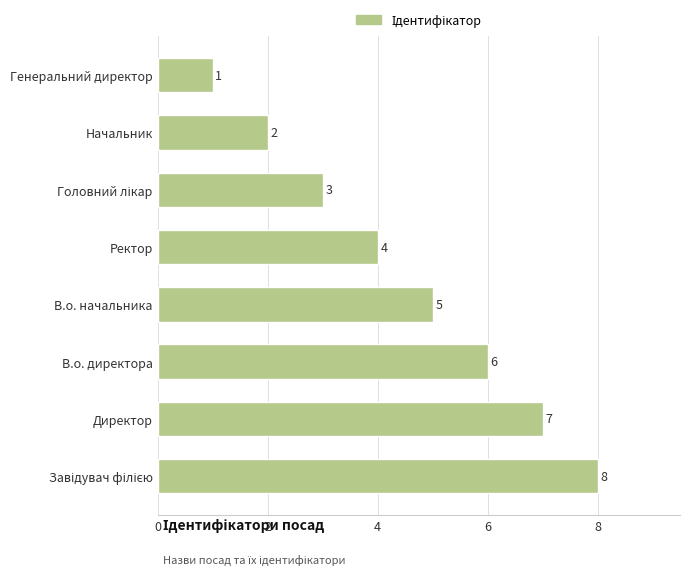

How many data points are less than 5?

4